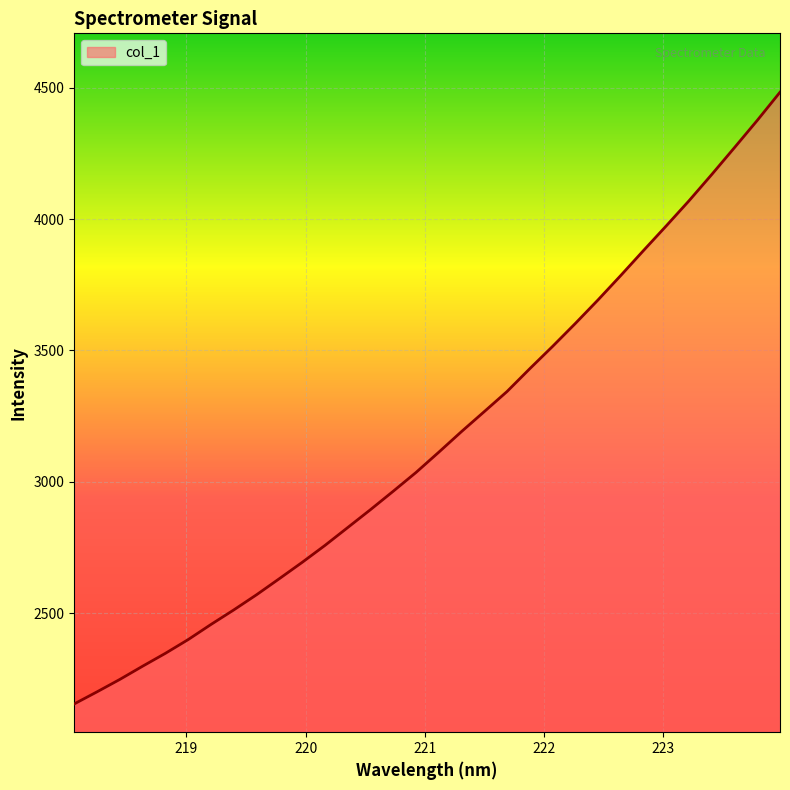

True or false: the data has more than 0 interior local peaks.

False